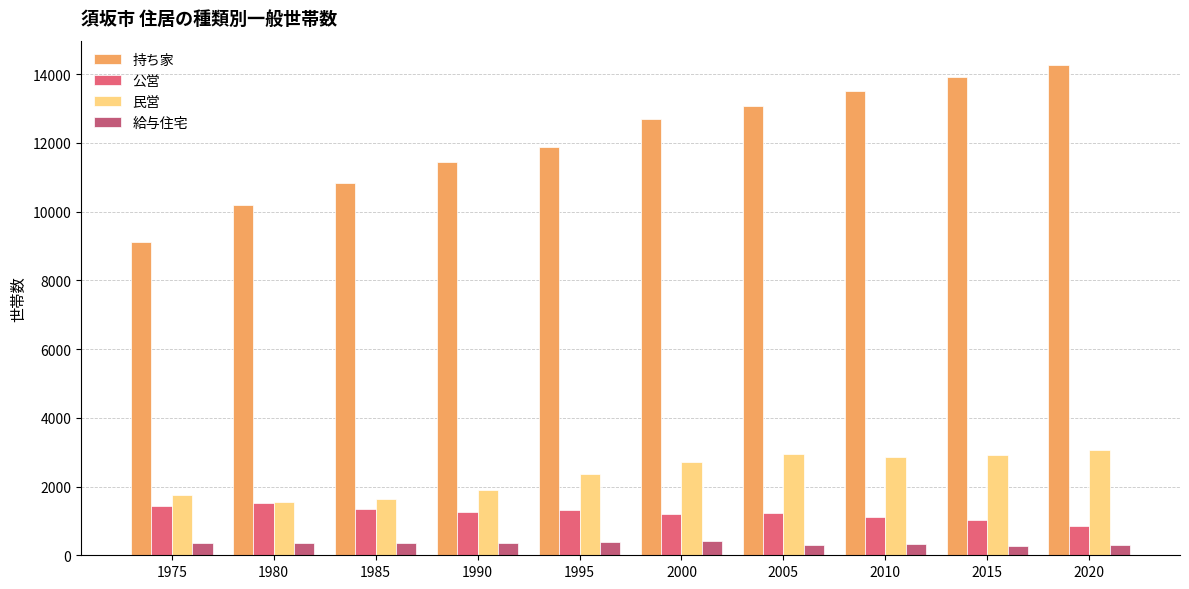

List the series in order of their peak value, highest first.

持ち家, 民営, 公営, 給与住宅